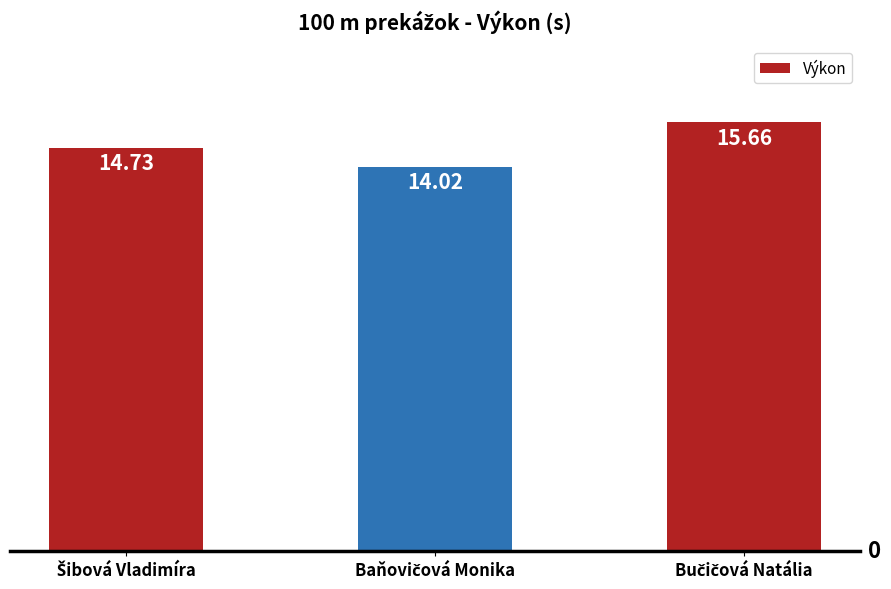

What is the difference between the maximum and minimum values?

1.6